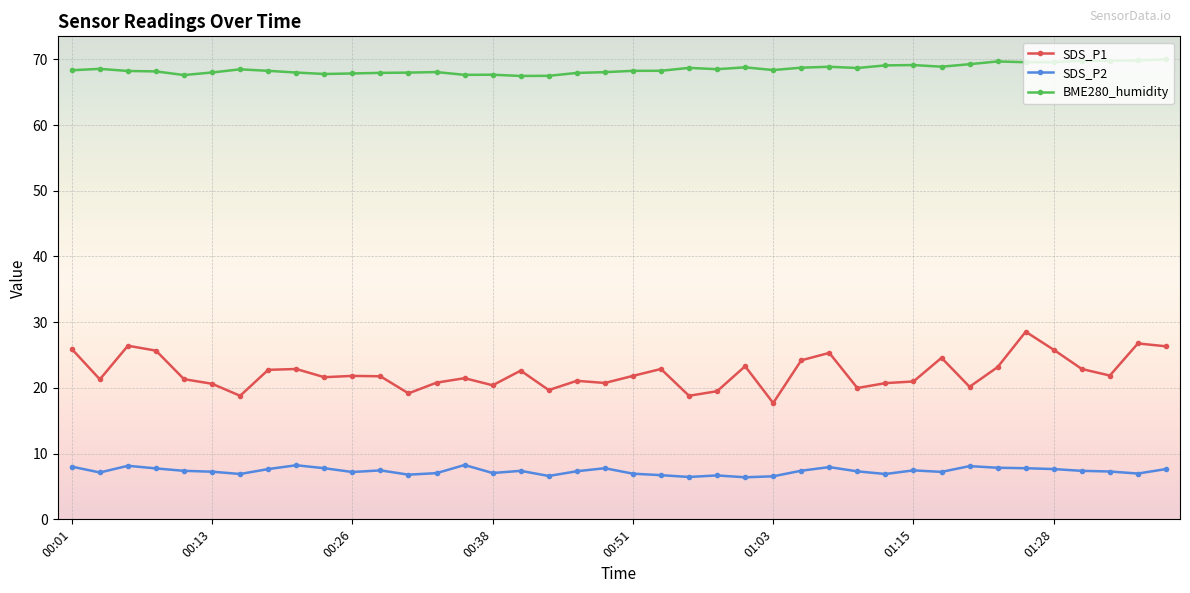

What are all the series names shown in the legend?

SDS_P1, SDS_P2, BME280_humidity